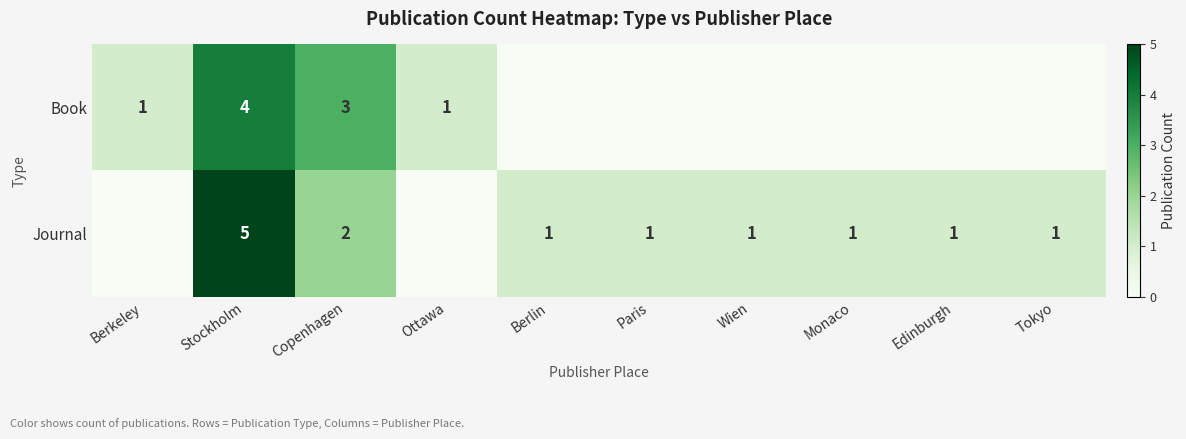

The Journal series shows 1 at Tokyo. True or false?

True